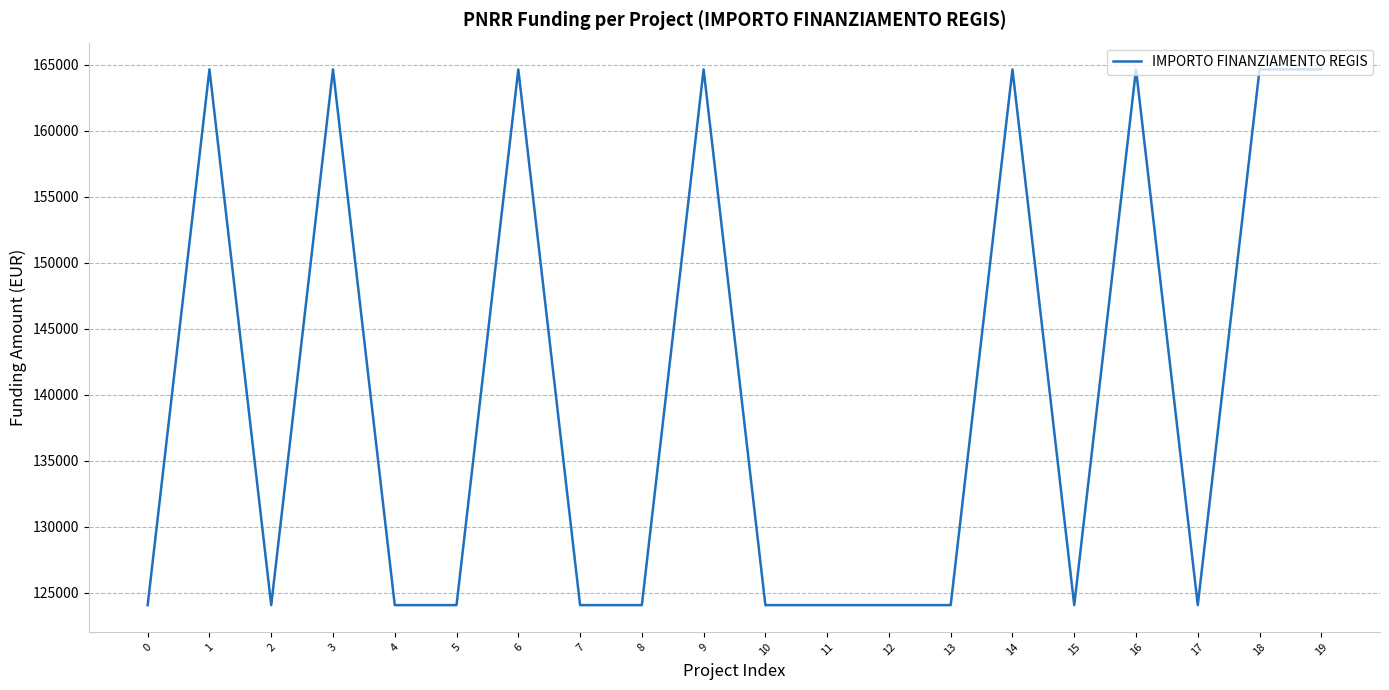

Approximately how many times larger is the value at 16 compared to 0?

1.3